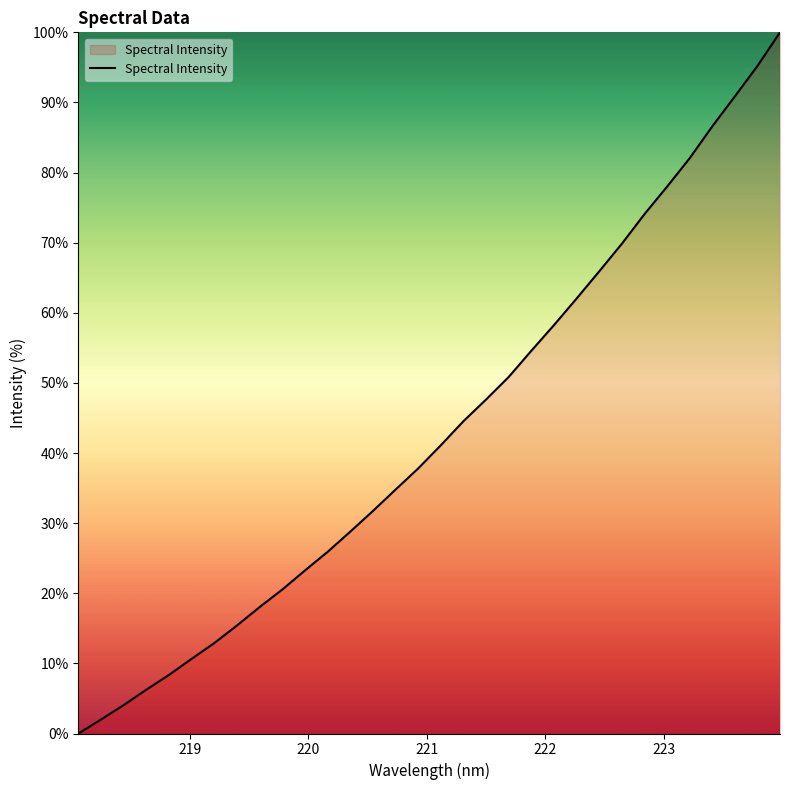

What is the maximum value shown in the chart?

100.0